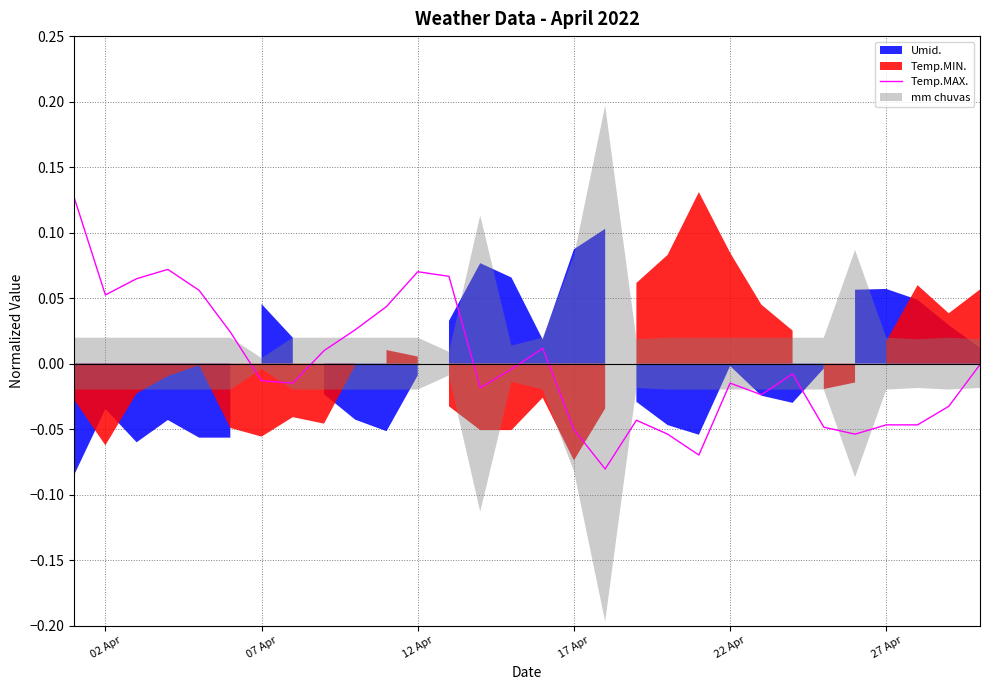

Is it true that Temp.MAX. equals -0.1 at 27 Apr?

False